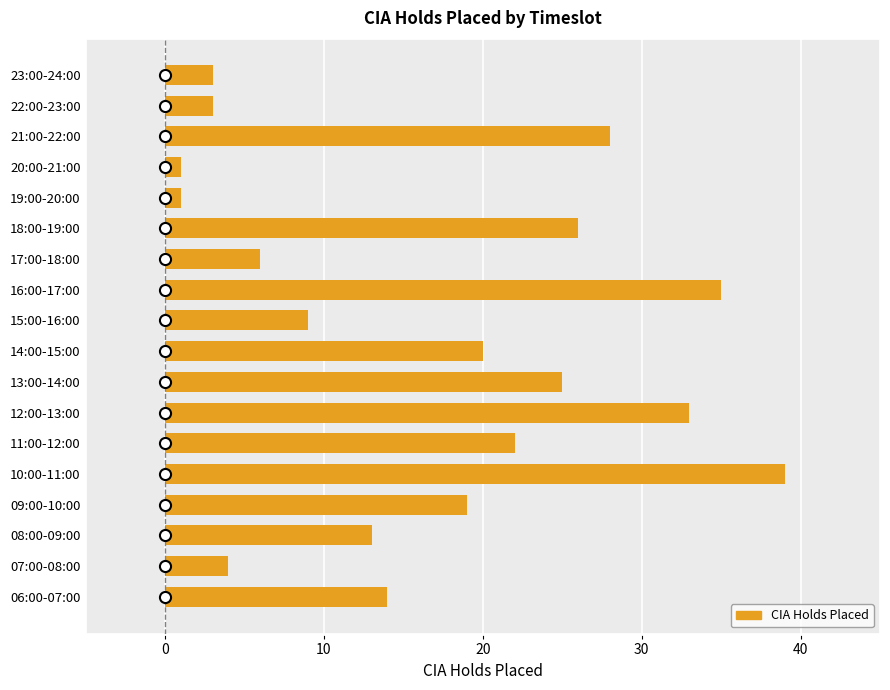

Does the chart contain stacked bars?

No